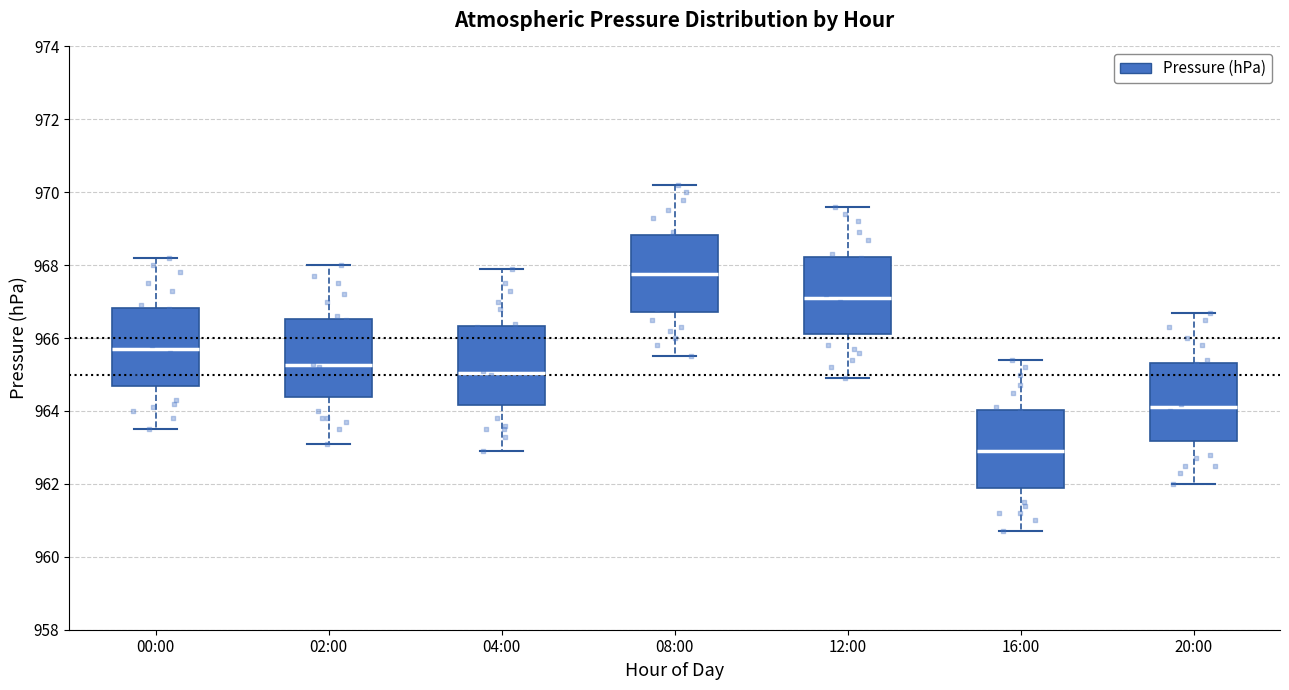

Where does the upper whisker of the box for 00:00 end on the y-axis? The values are not printed on the chart, so give them approximately, as read against the axis.

968.2